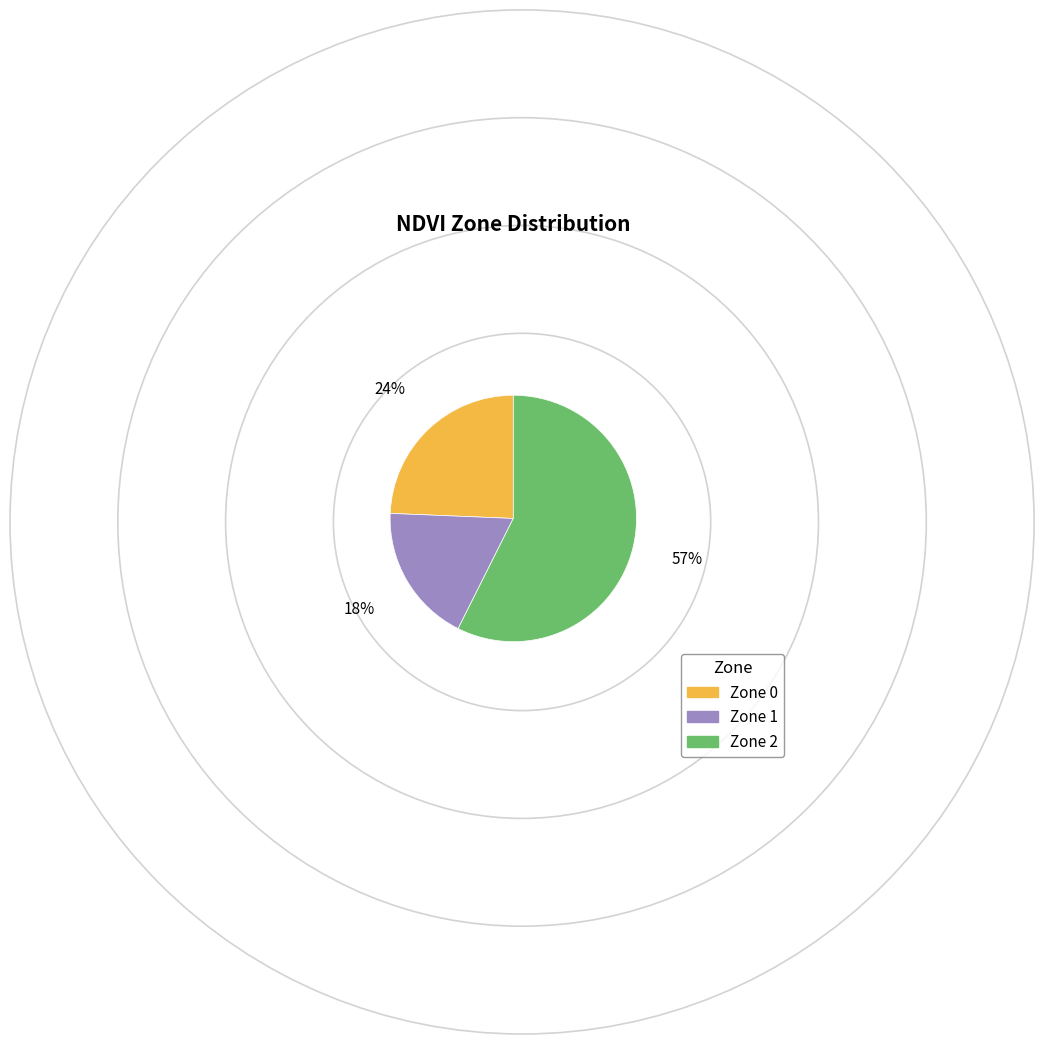

Is there a majority slice in this chart?

Yes